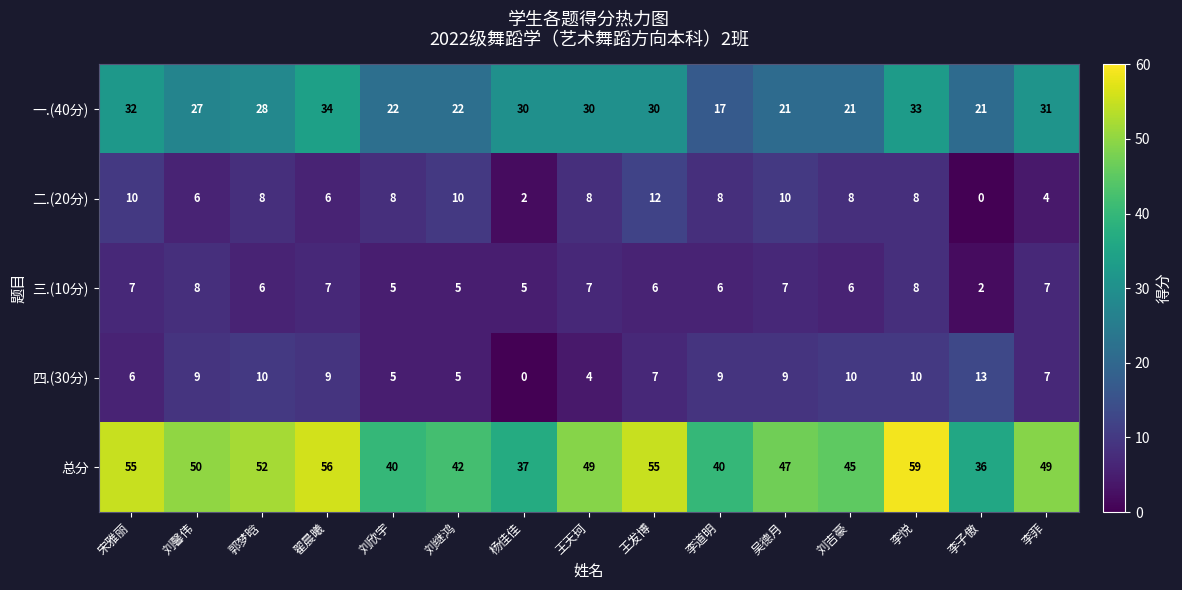

Rank the series by their maximum value, from lowest to highest.

三.(10分), 二.(20分), 四.(30分), 一.(40分), 总分